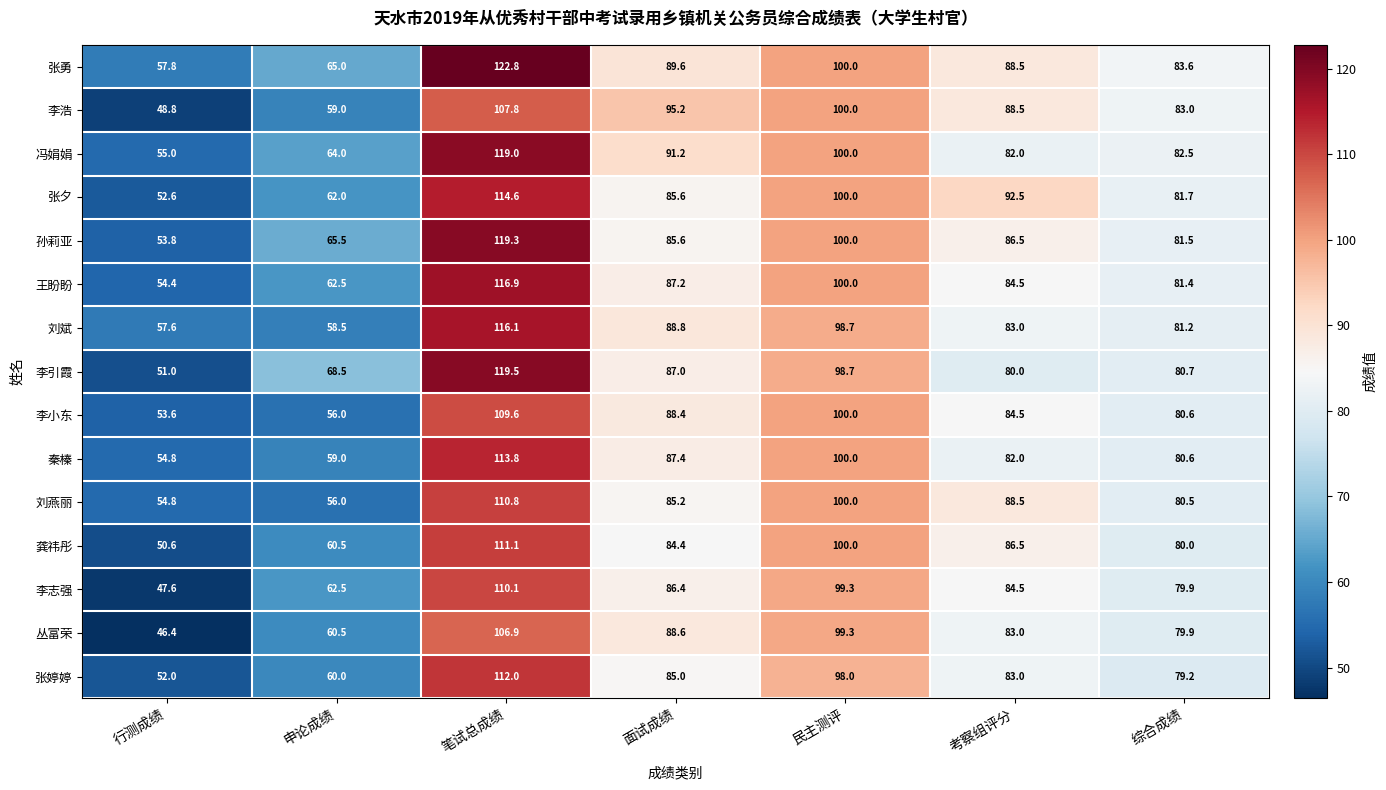

Which series has the widest spread of values?

李引霞